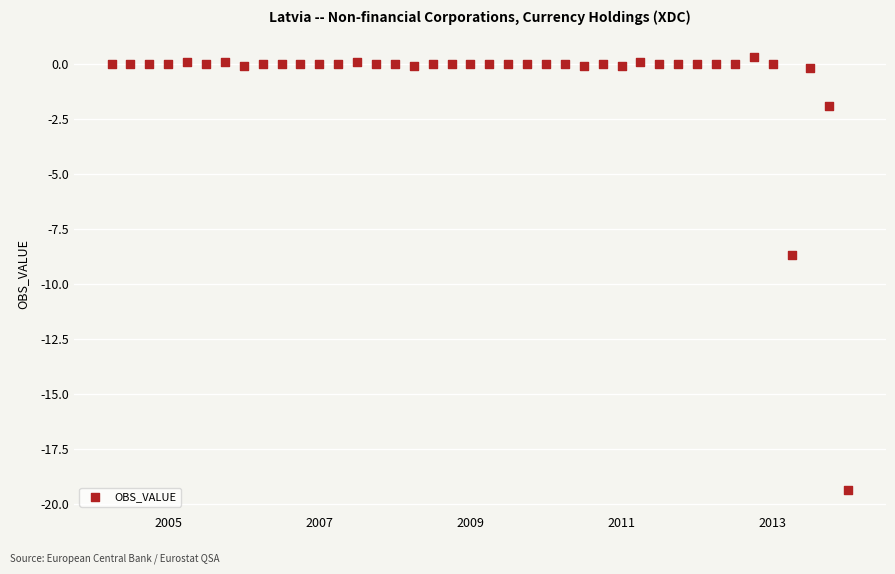

What is the range of X values (max minus min)?

9.8